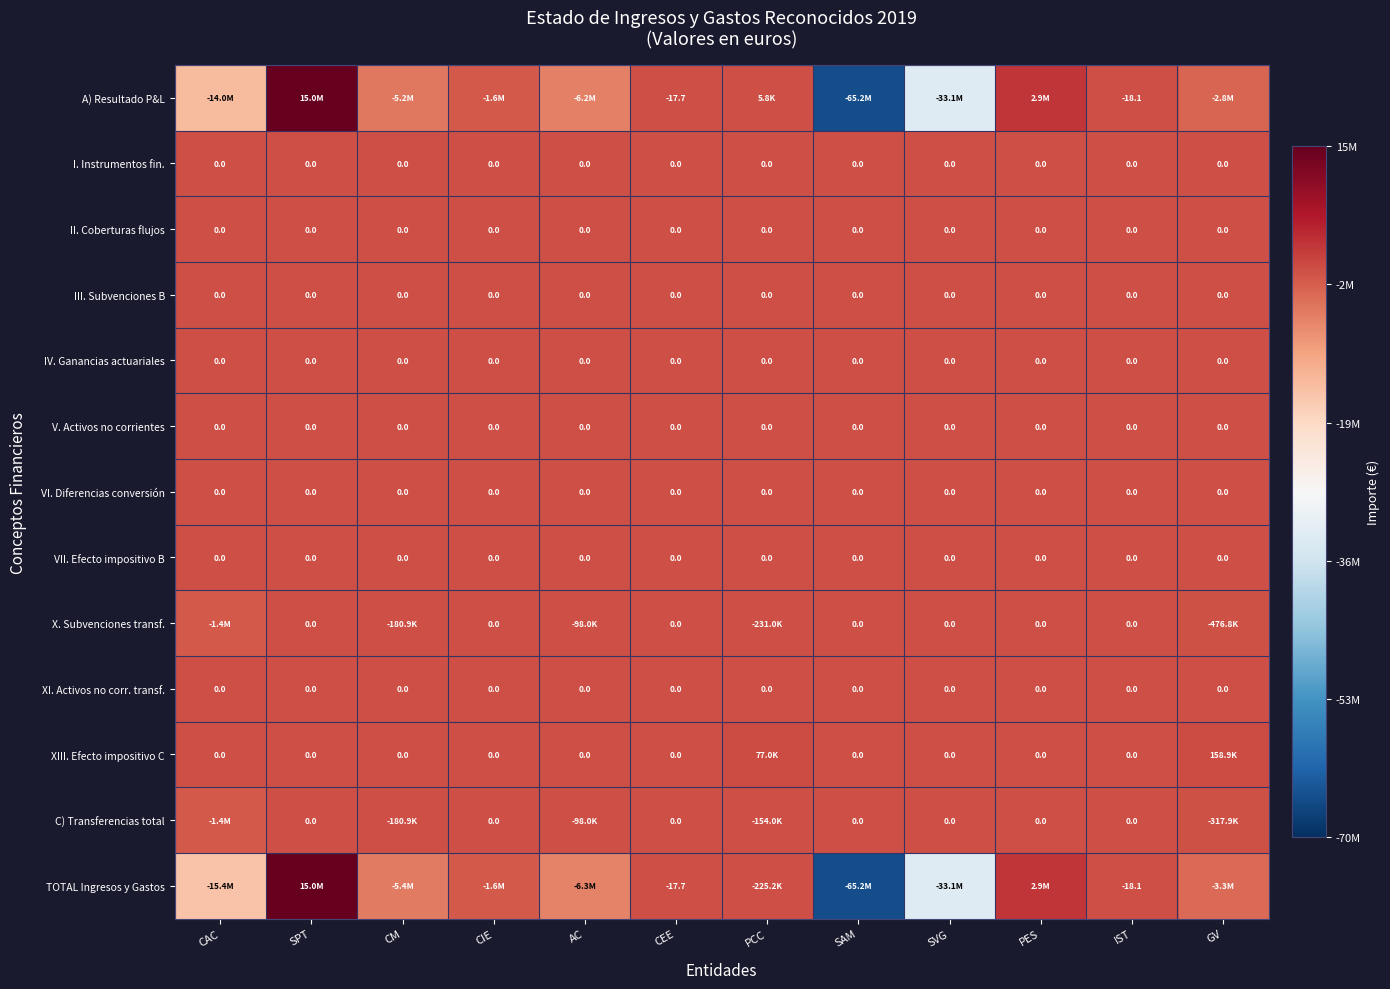

What is the lowest value of the X. Subvenciones transf. series?

-1377000.0